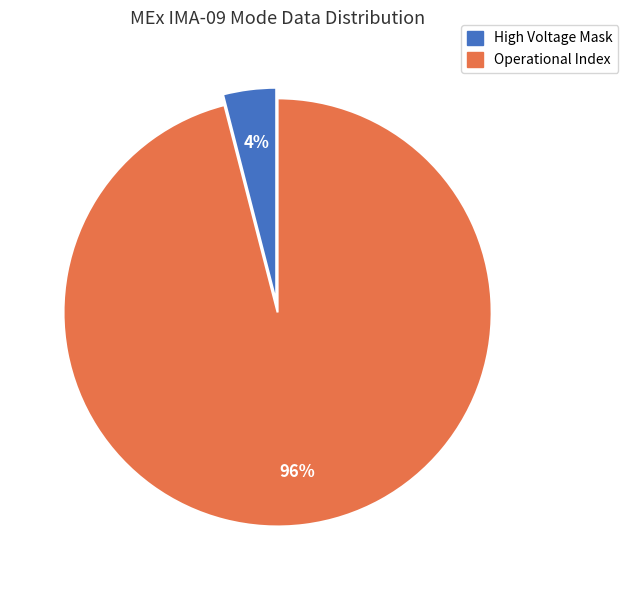

To the nearest percent, what is the difference between the largest and smallest slice percentages?

92%